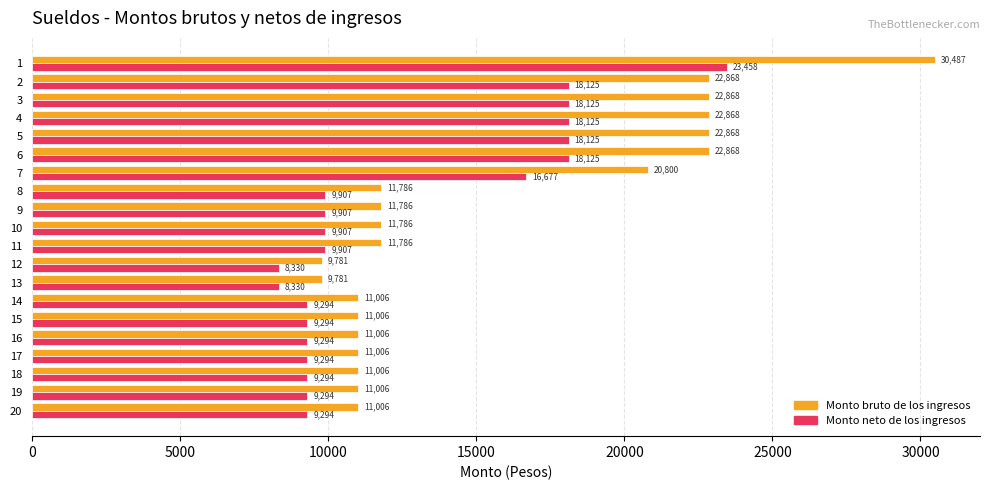

The value of Monto neto de los ingresos at 8 is 9906.5. True or false?

True